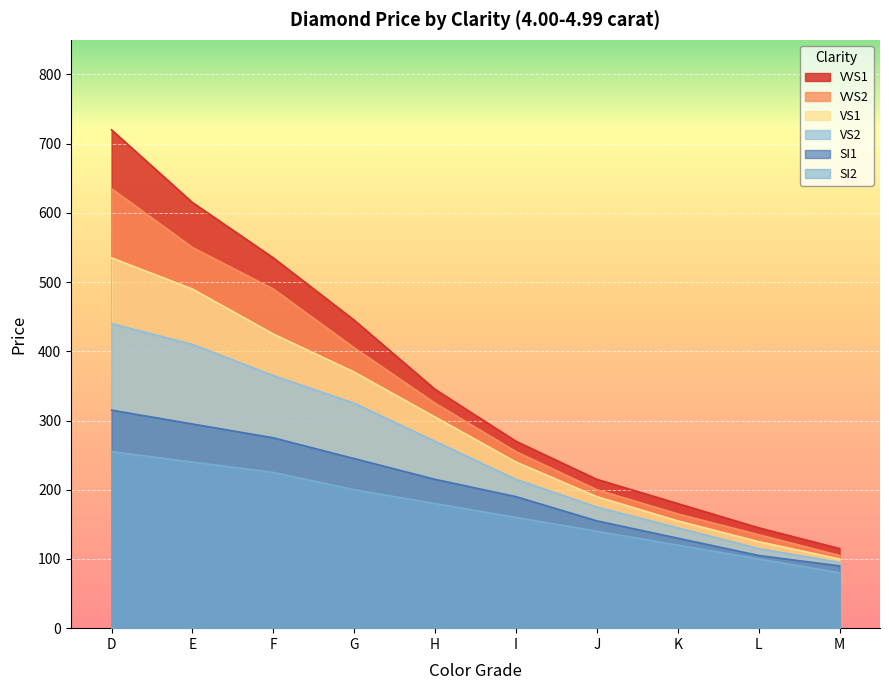

At how many categories does at least one series exceed 622?

1